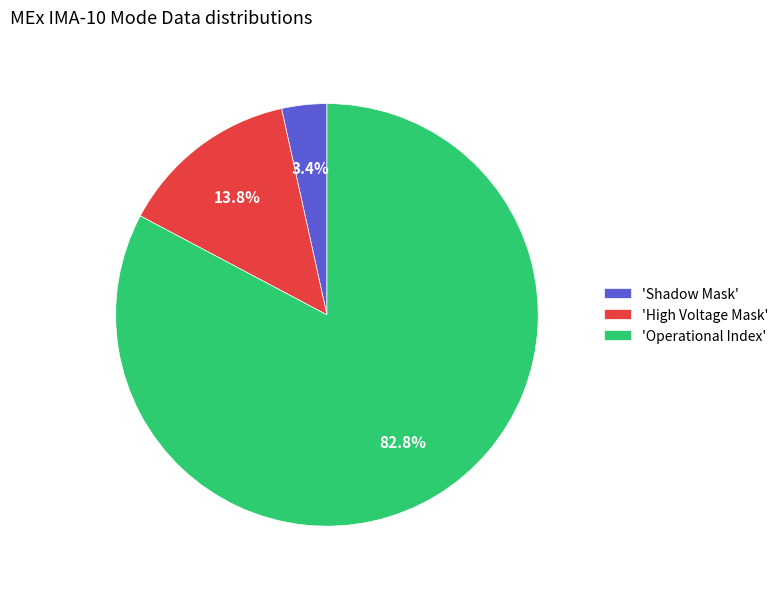

Between 'Operational Index' and 'Shadow Mask', which is larger?

'Operational Index'